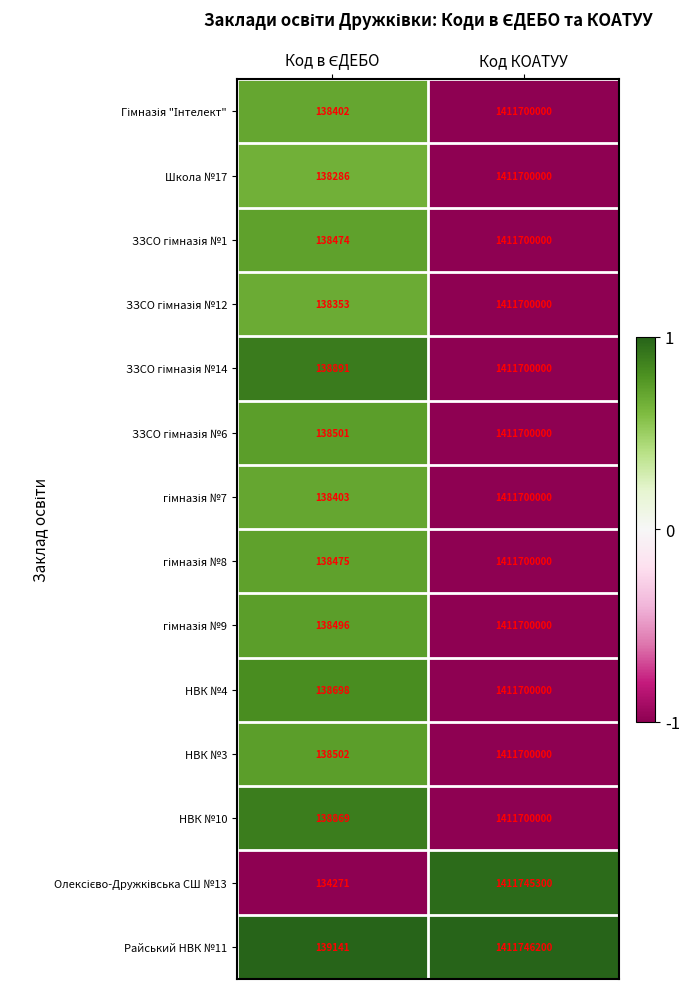

True or false: НВК №3 has a value of 1411700000 at Код КОАТУУ.

True